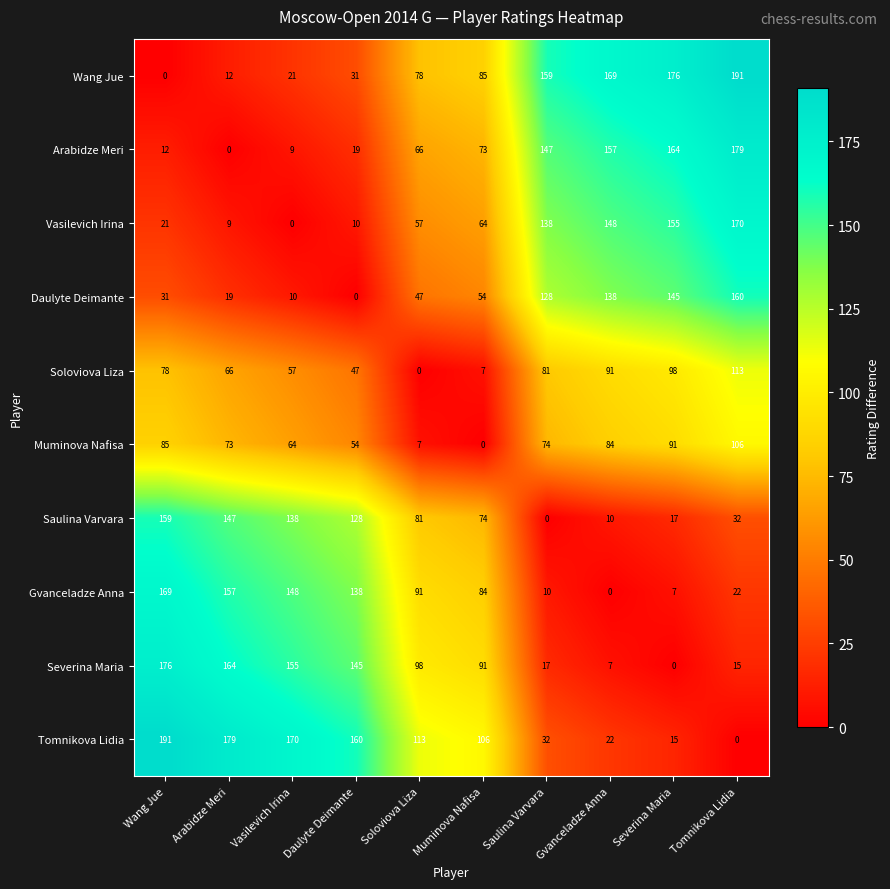

The value of Wang Jue at Vasilevich Irina is 29. True or false?

False